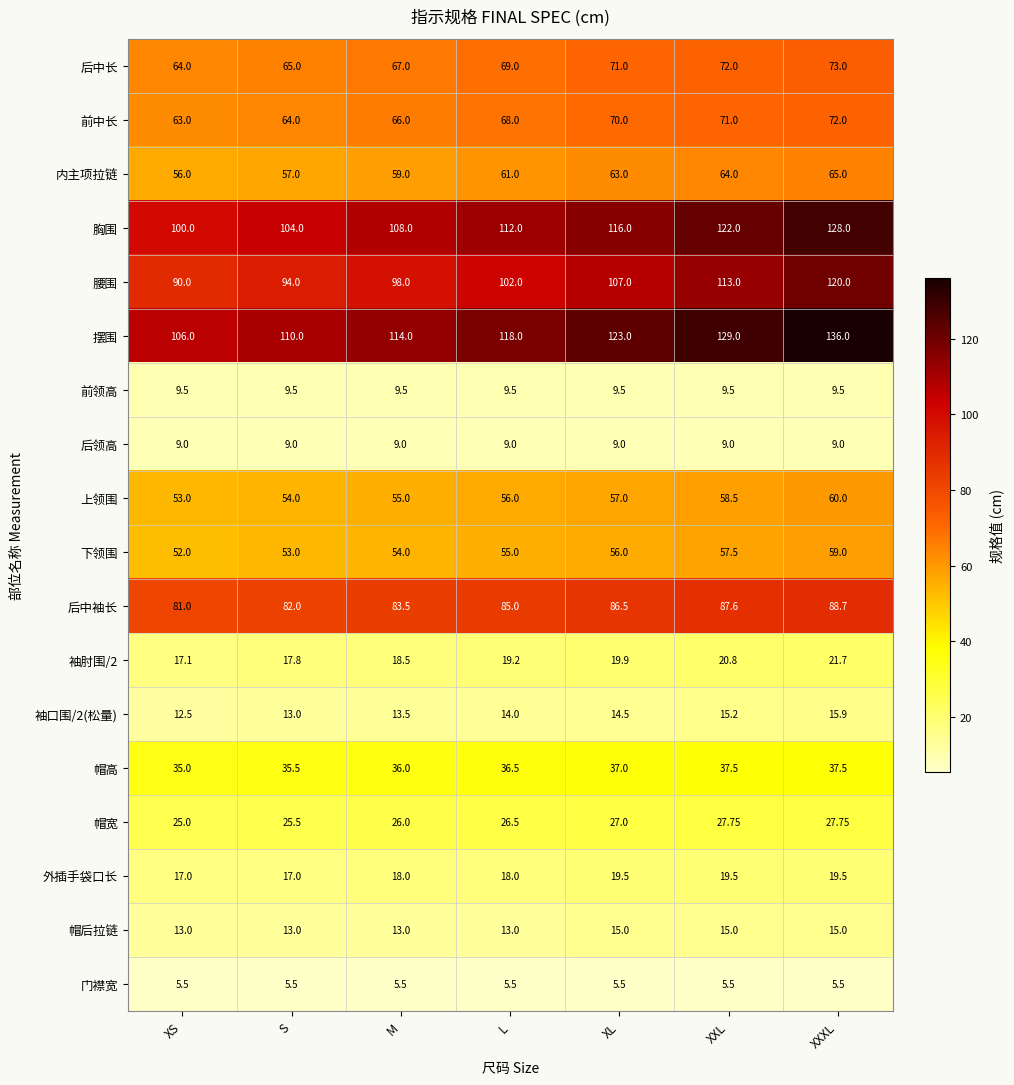

Which category has the lowest value in the 腰围 series?

XS